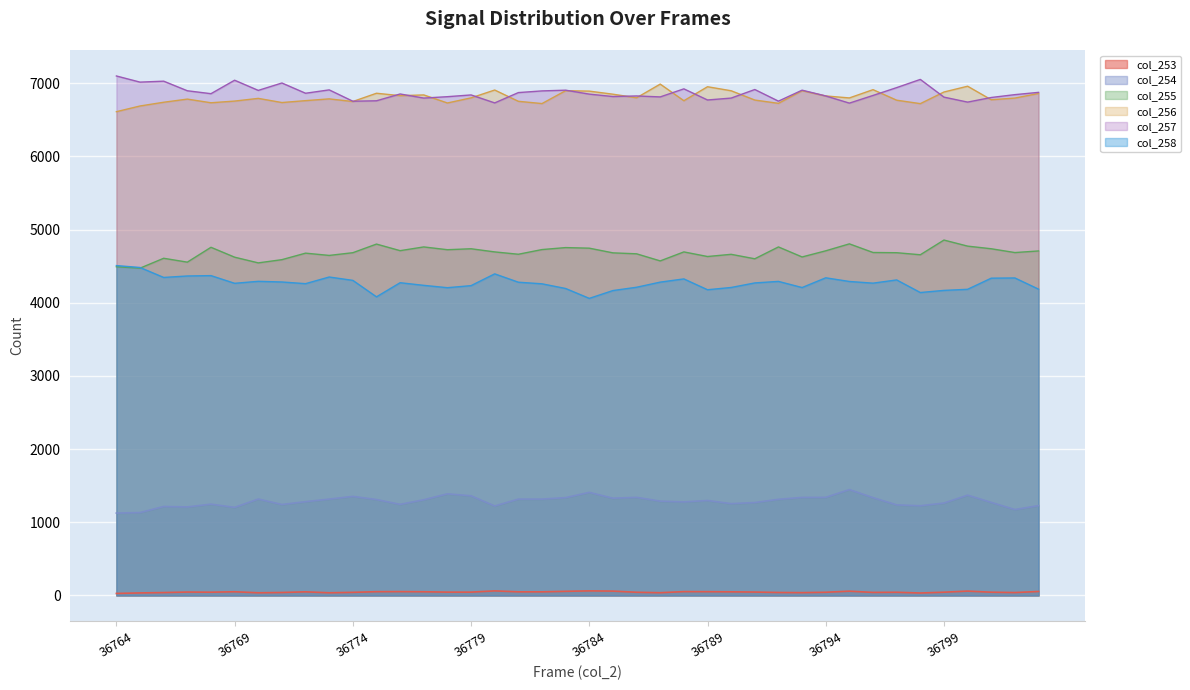

What is the approximate value of col_256 at 36765, to the nearest 10?

6690